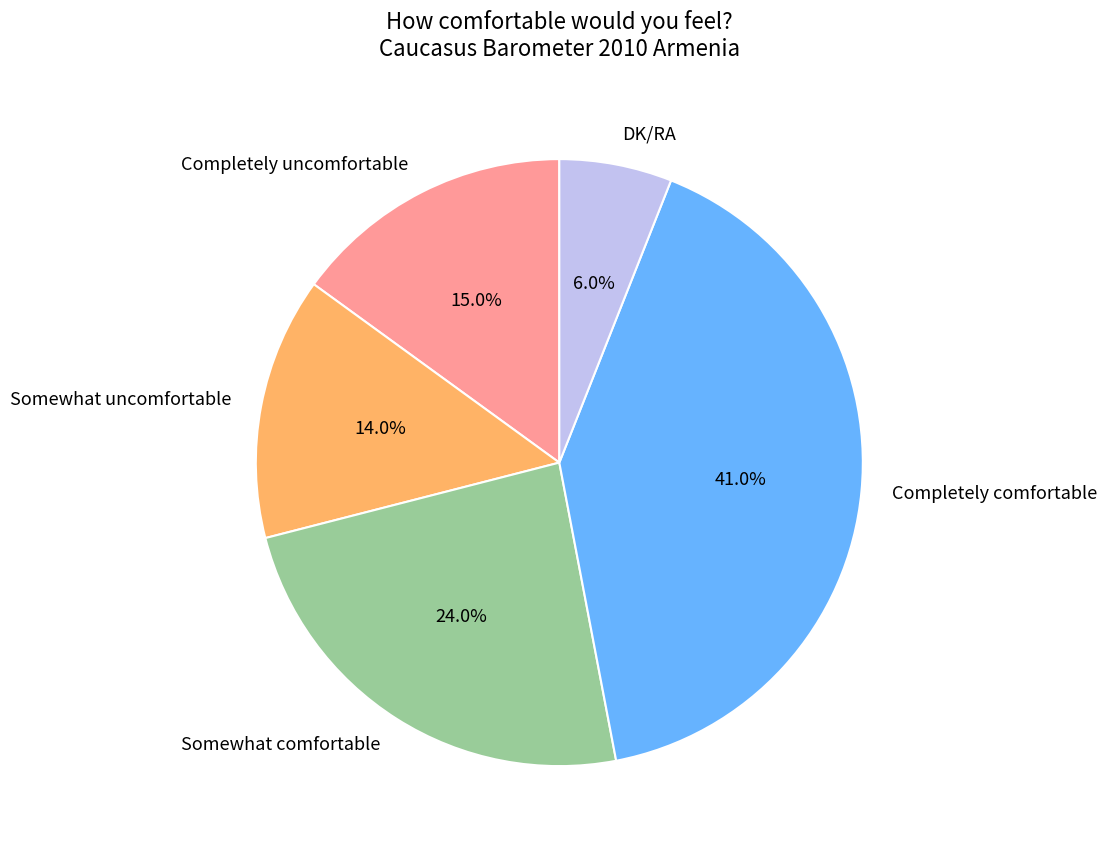

Is there a majority slice in this chart?

No